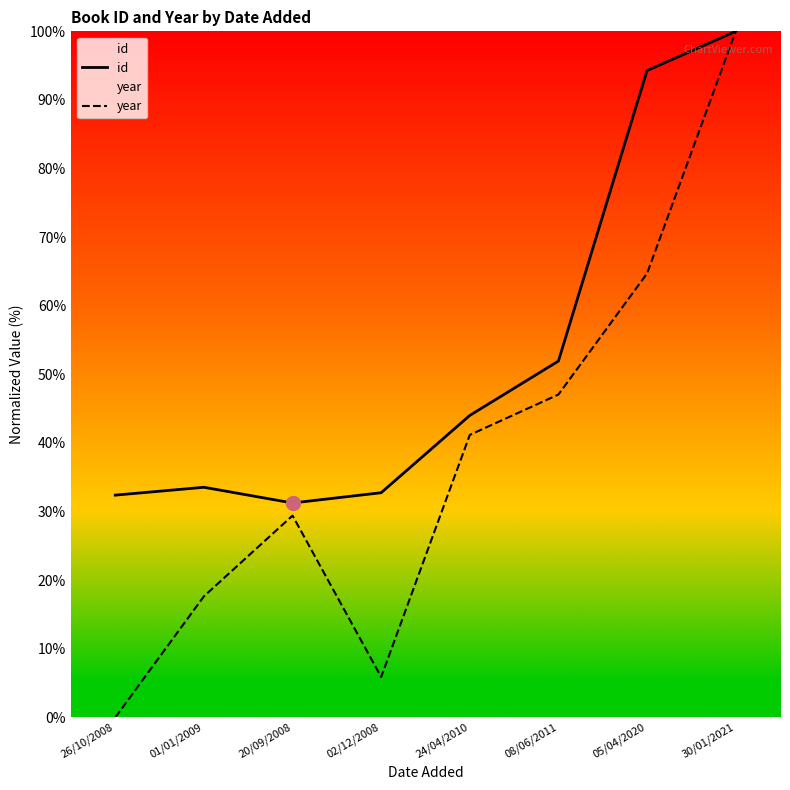

Which series has the largest total across all categories?

id